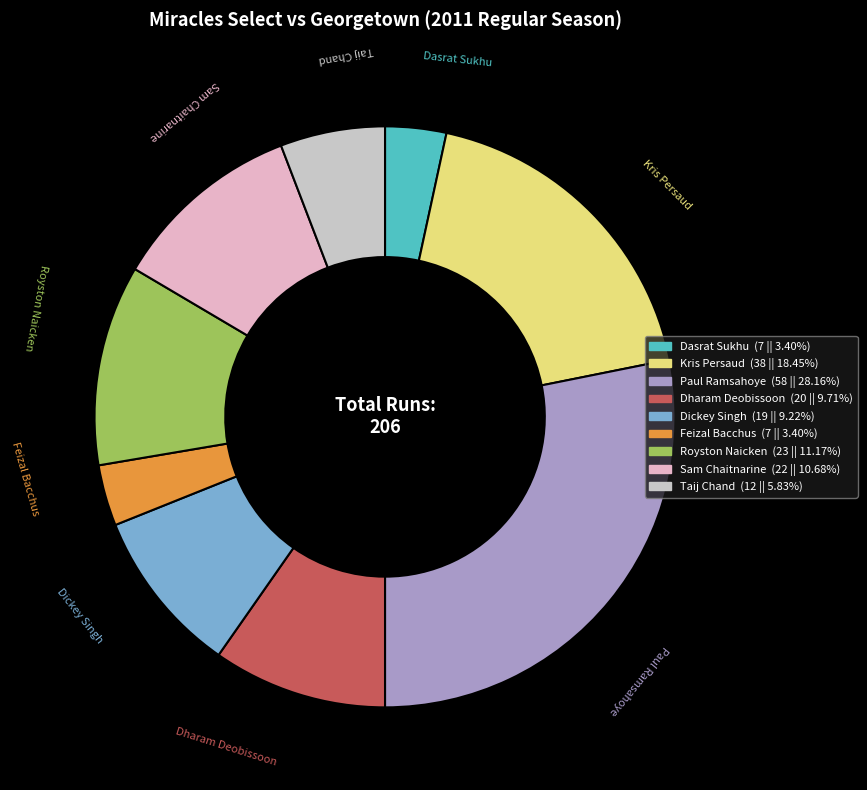

What is the ratio of the value at Dasrat Sukhu to the value at Taij Chand?

0.6